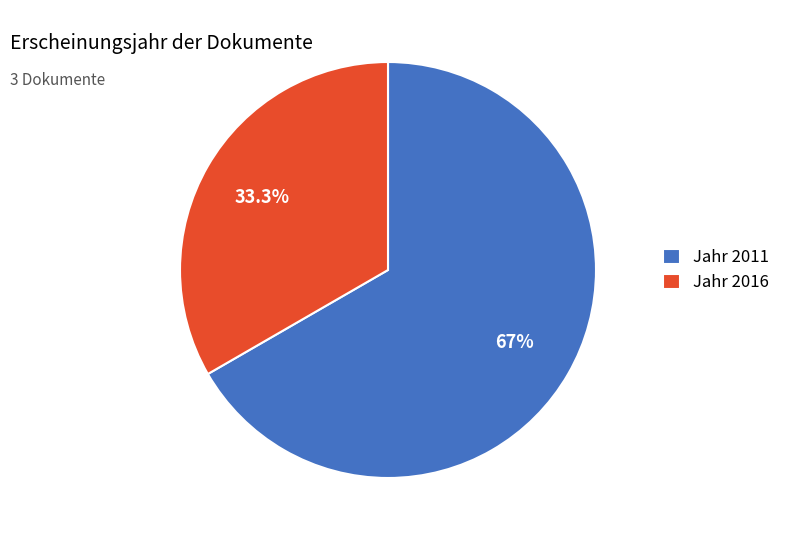

Count the number of slices in the pie.

2